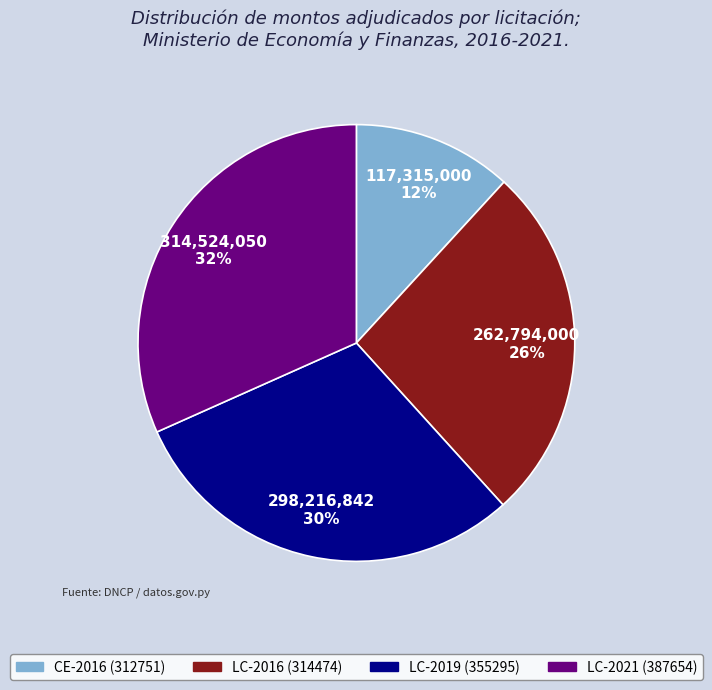

Between LC-2019 (355295) and LC-2021 (387654), which is larger?

LC-2021 (387654)